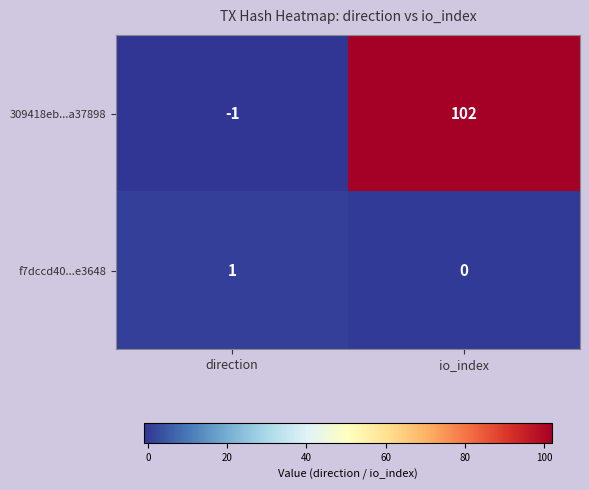

Rank the series by their average value, from highest to lowest.

309418eb...a37898, f7dccd40...e3648